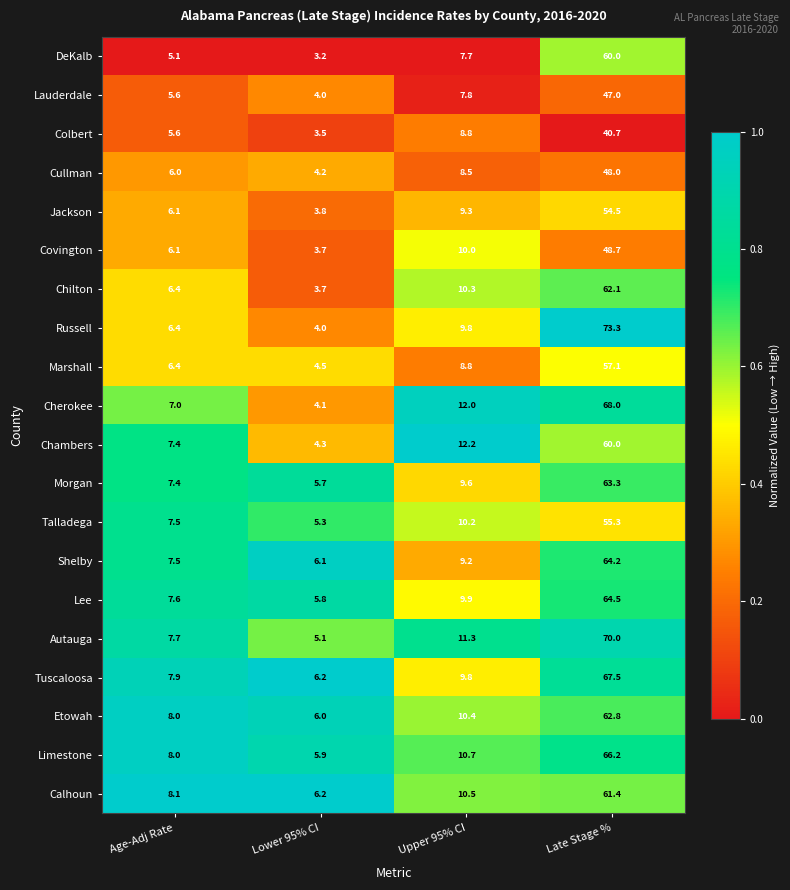

Where does the Etowah series first go above 10?

Upper 95% CI